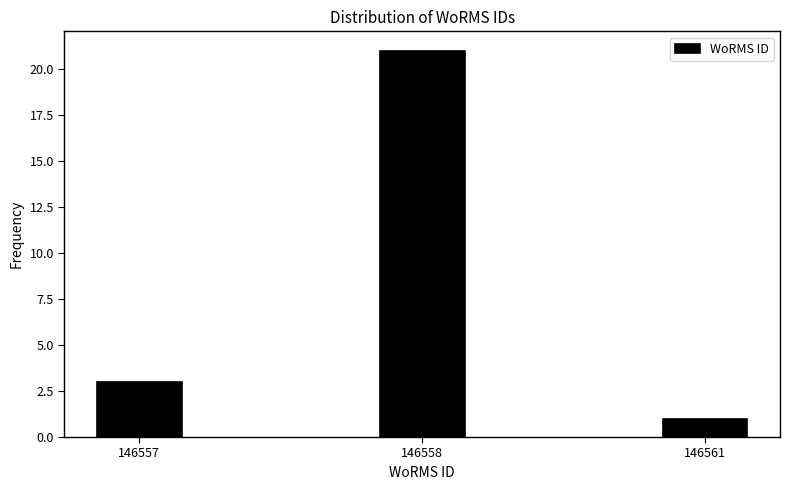

Reading left to right, what are all the values shown in this chart?

146557=3	146558=21	146561=1